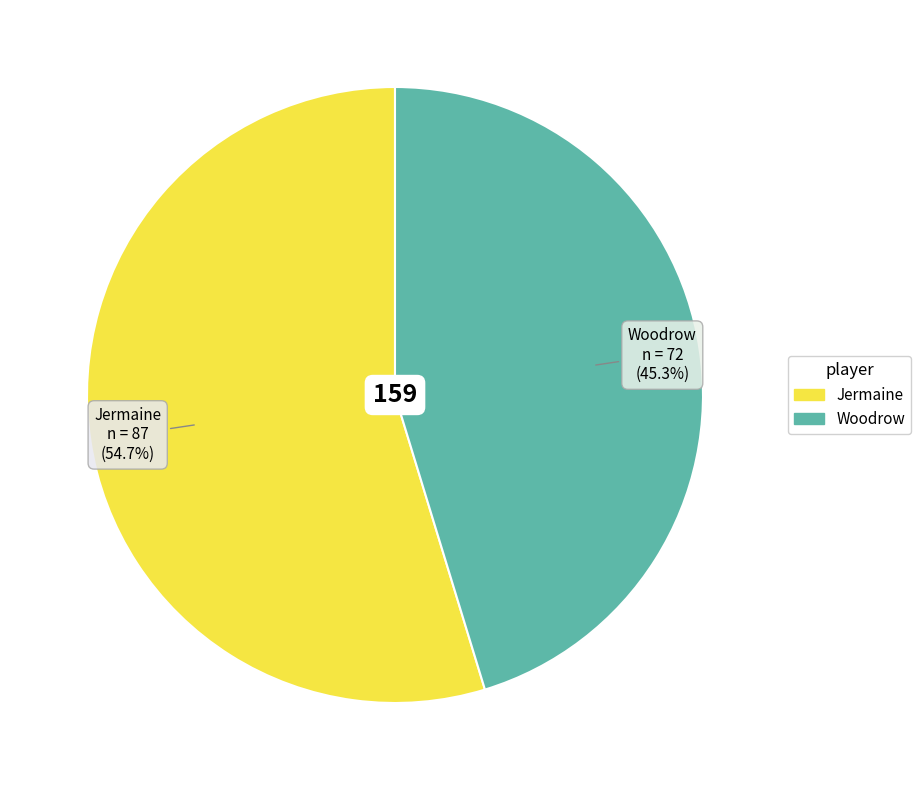

Which has a higher value, Woodrow or Jermaine?

Jermaine